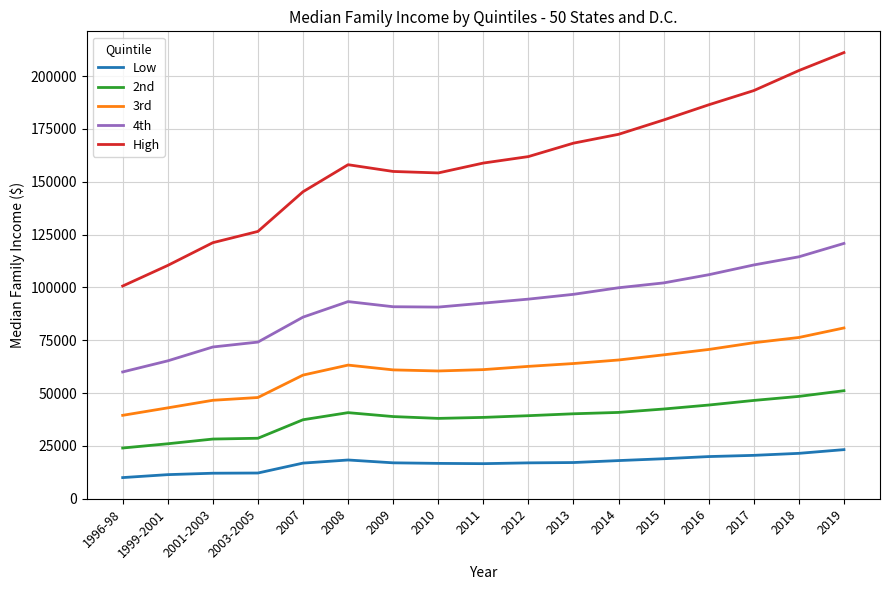

List the series in order of their peak value, lowest first.

Low, 2nd, 3rd, 4th, High